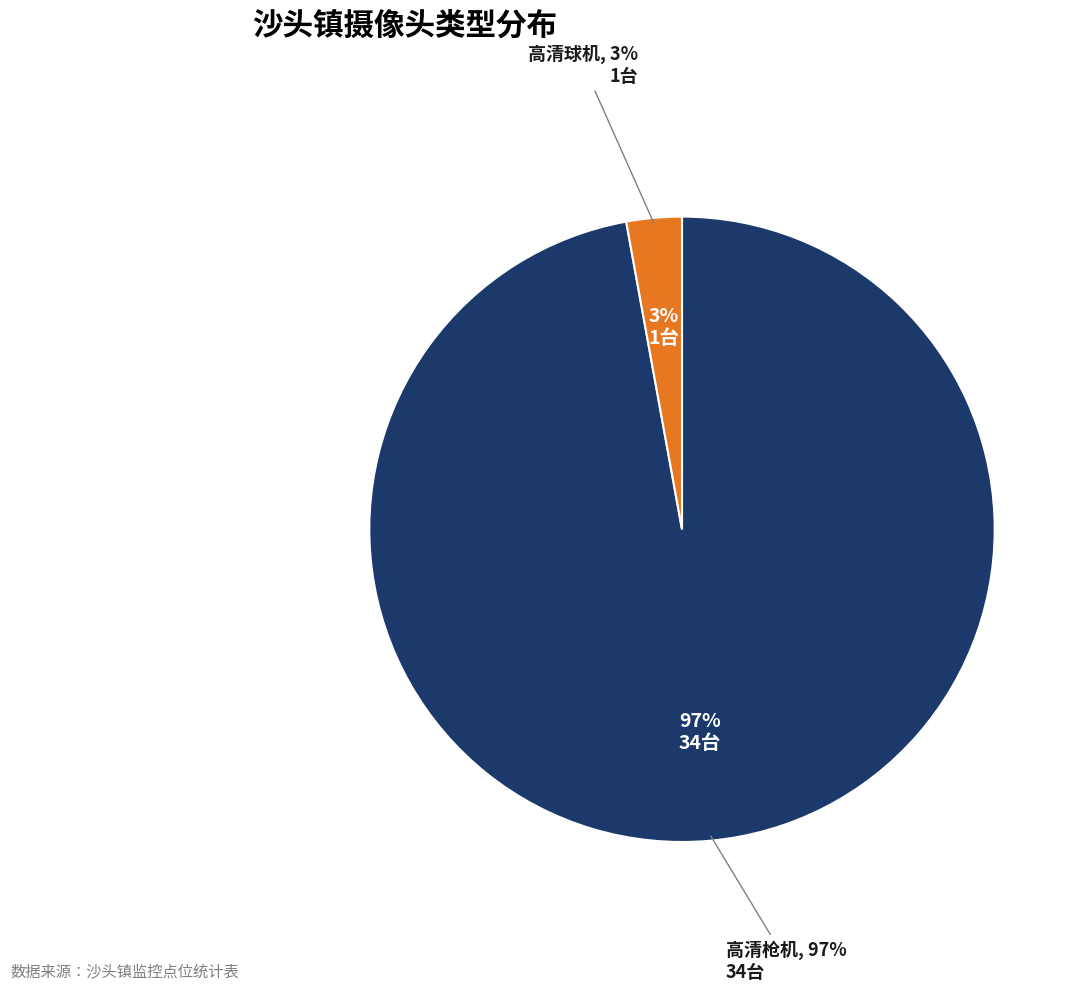

To the nearest percent, what is the difference between the largest and smallest slice percentages?

94%